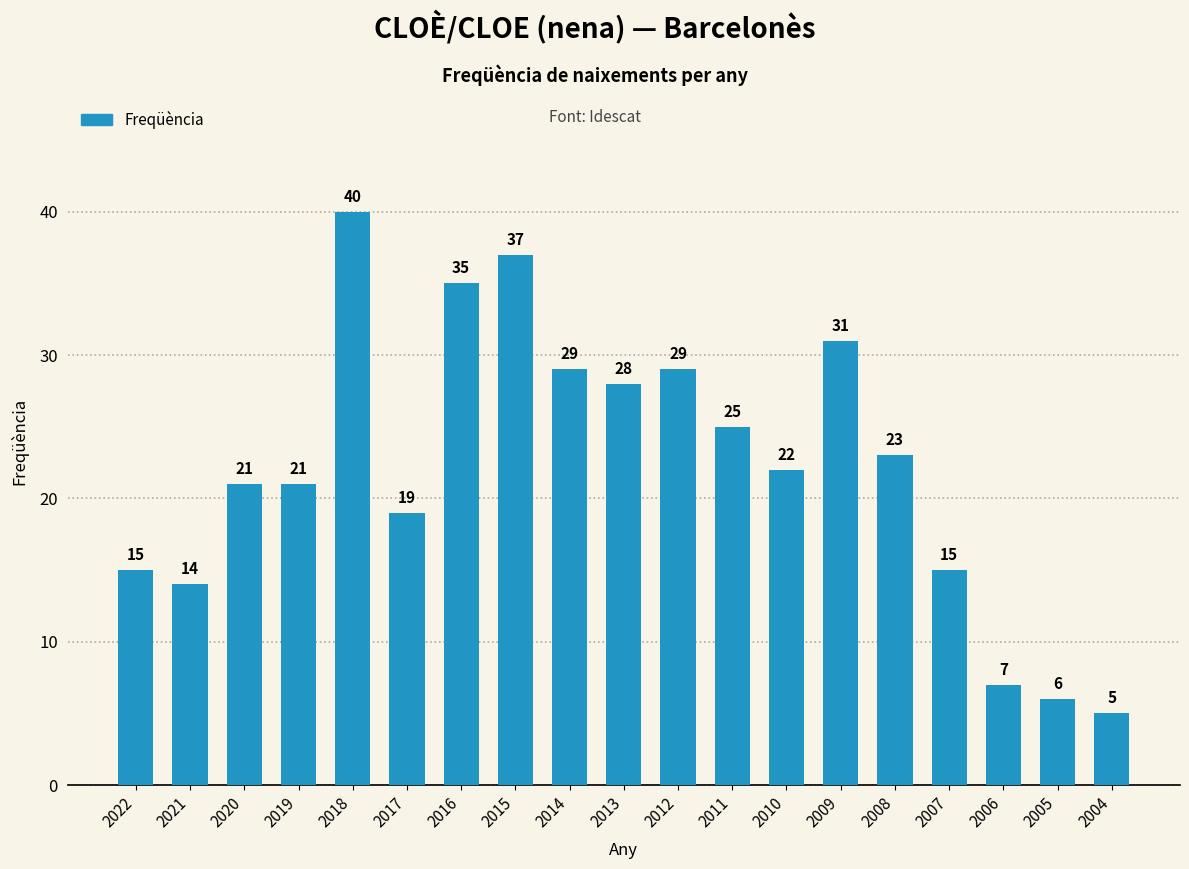

Reading right to left, transcribe all the data shown in this chart.

5	6	7	15	23	31	22	25	29	28	29	37	35	19	40	21	21	14	15